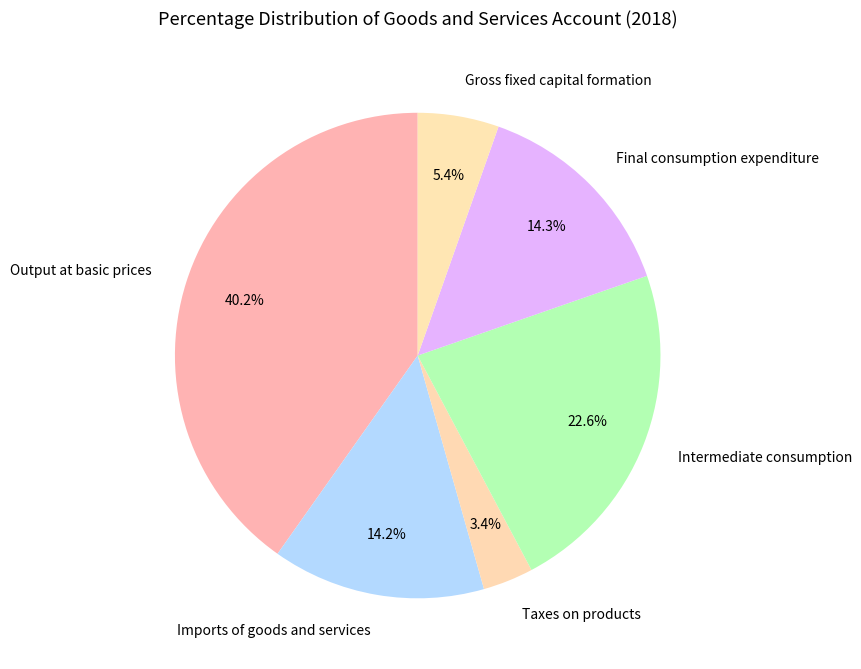

The Taxes on products slice represents 14% of the pie. True or false?

False